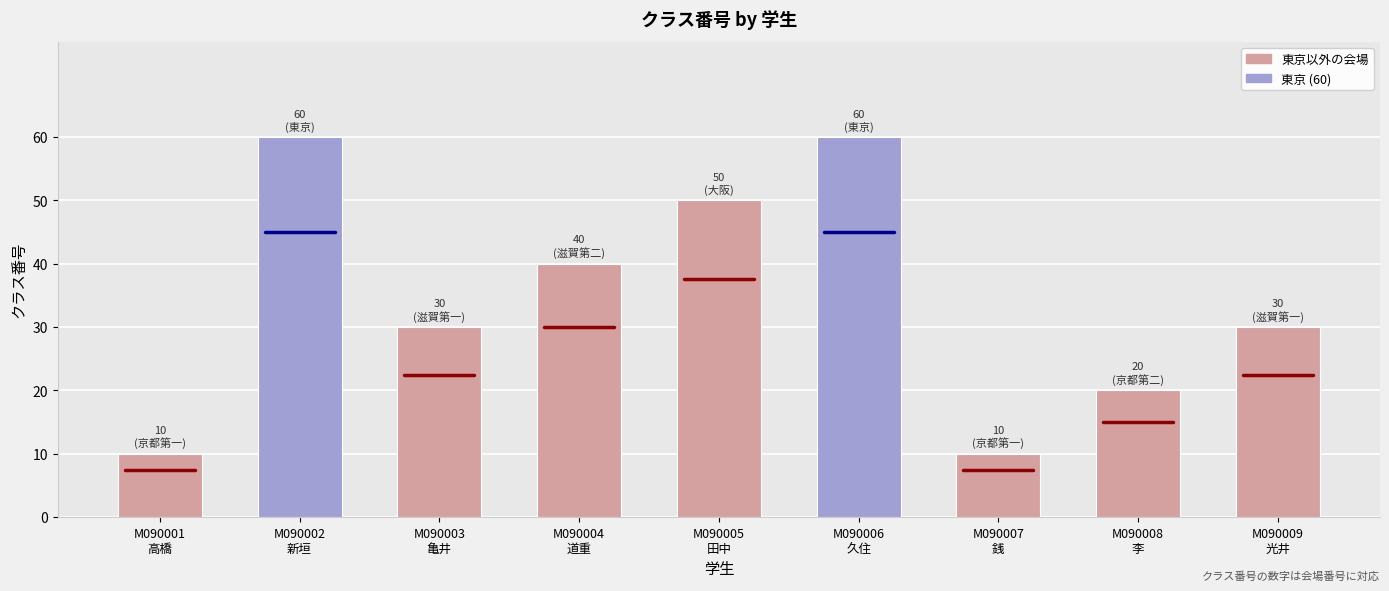

Count the number of data series in this chart.

1